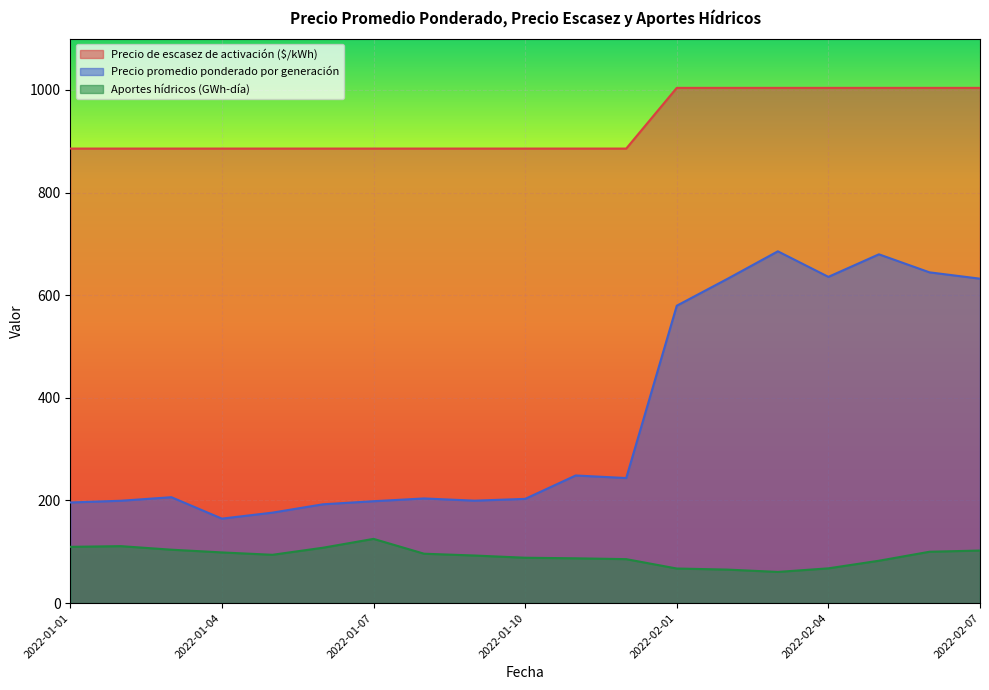

What is the approximate value of Precio promedio ponderado por generación at 2022-01-11?

248.7